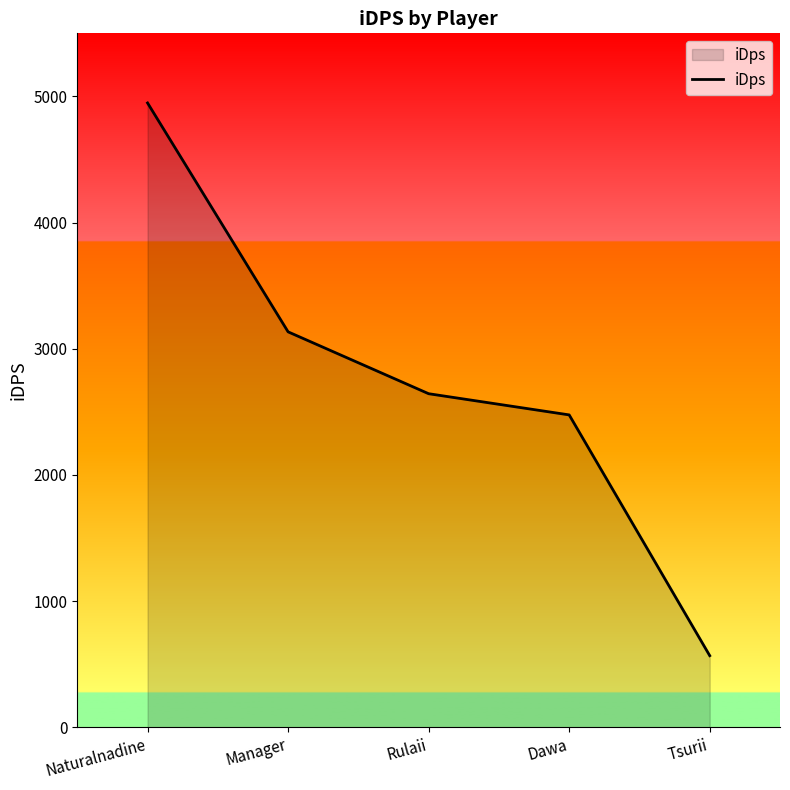

Which label corresponds to the largest value in the chart?

Naturalnadine